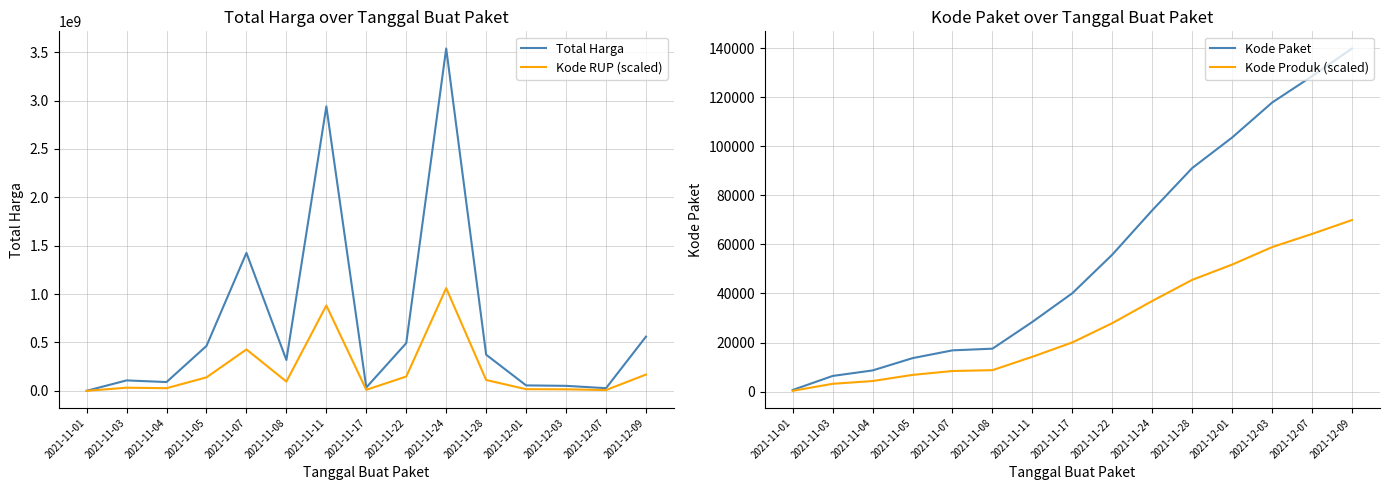

What is the sum of all Kode Produk (scaled) values?

421358.5